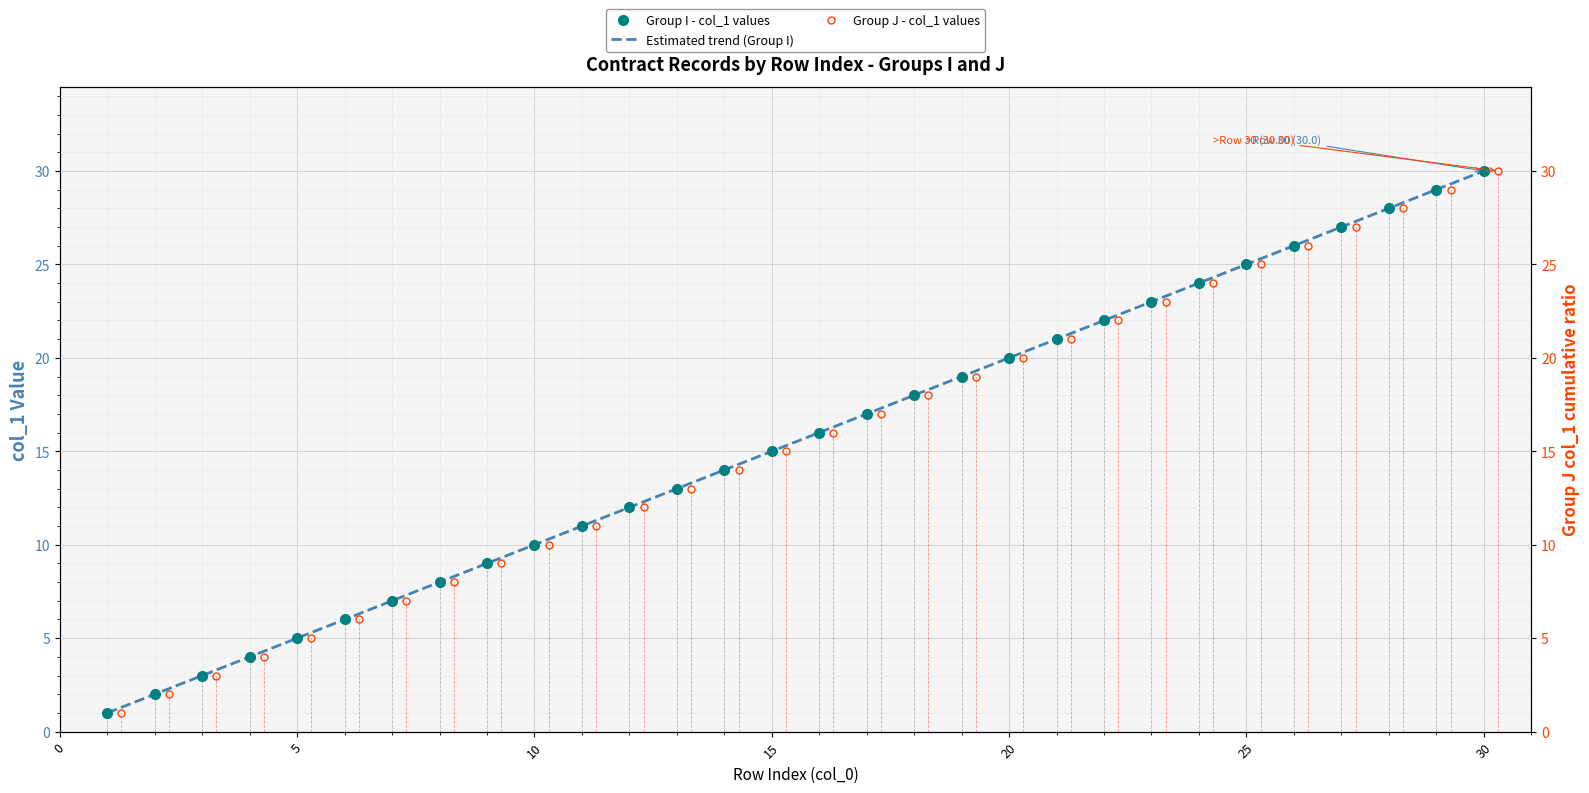

How many lines are shown in the chart?

3